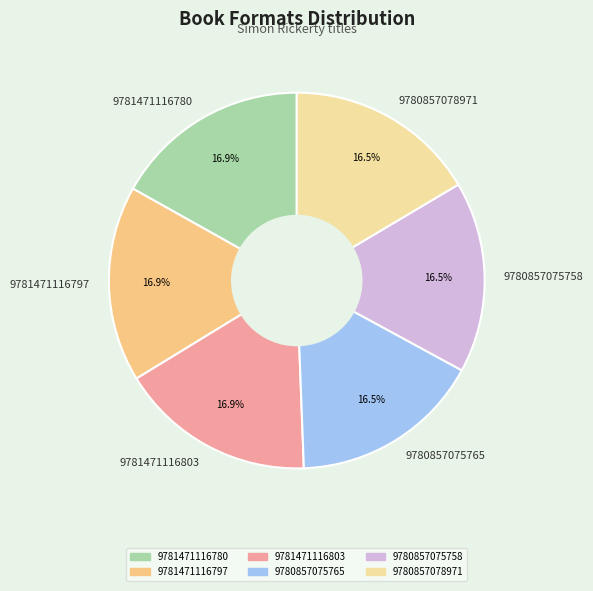

What is the total percentage of 9781471116803 and 9781471116780?

33.7%